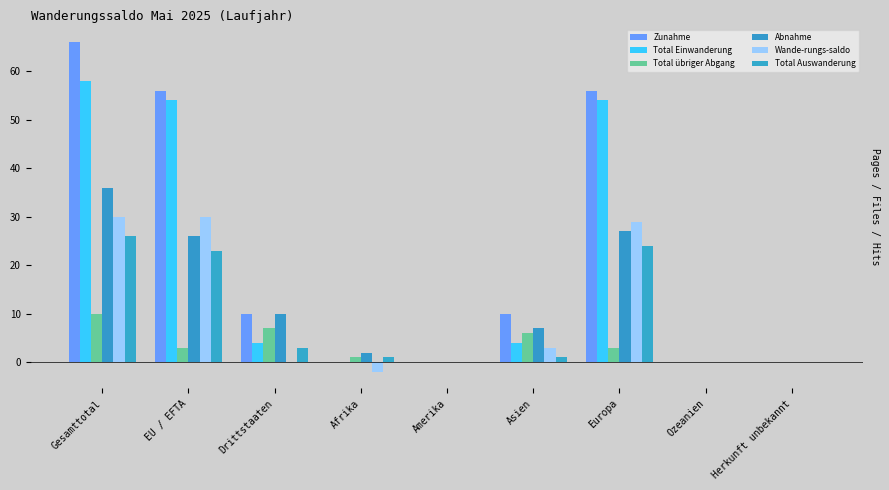

Count the Total übriger Abgang values in the range 0 to 6.

7